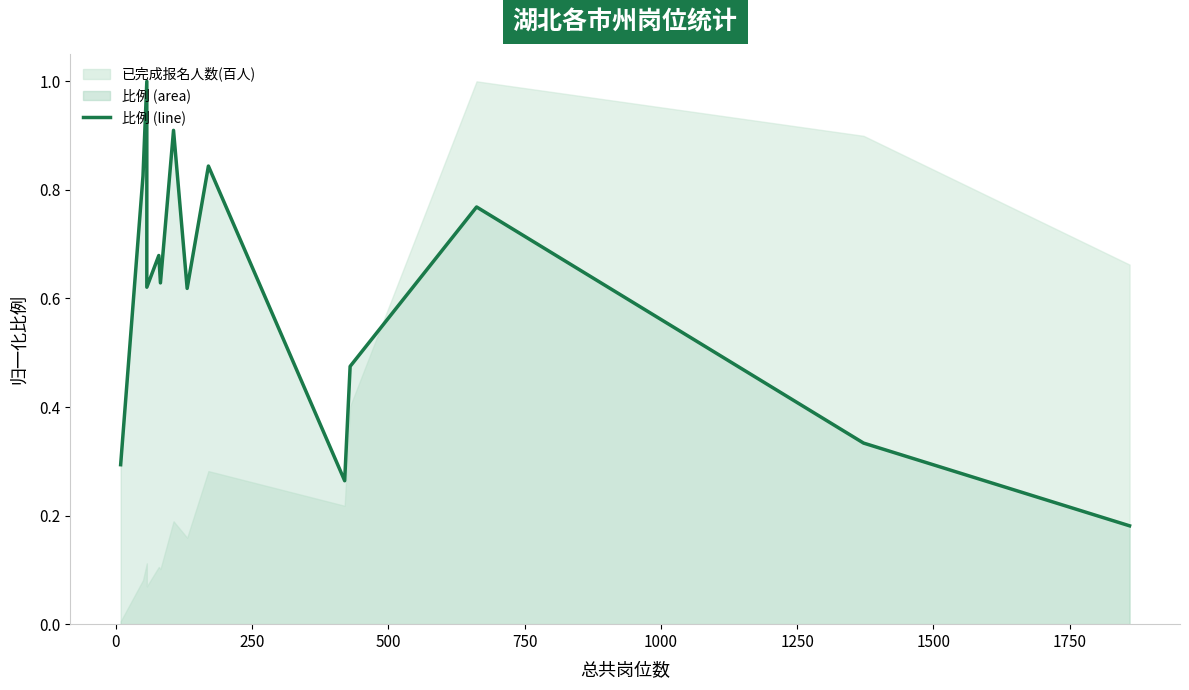

True or false: the data shows 0.1 at −250.

False